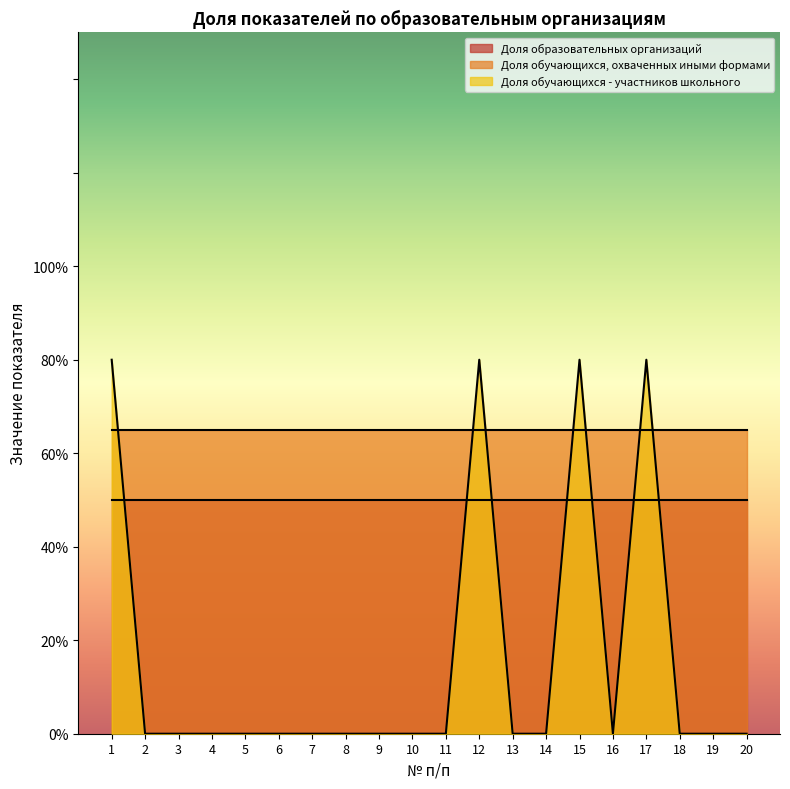

Rank the categories by Доля обучающихся - участников школьного value from highest to lowest.

1, 12, 15, 17, 2, 3, 4, 5, 6, 7, 8, 9, 10, 11, 13, 14, 16, 18, 19, 20